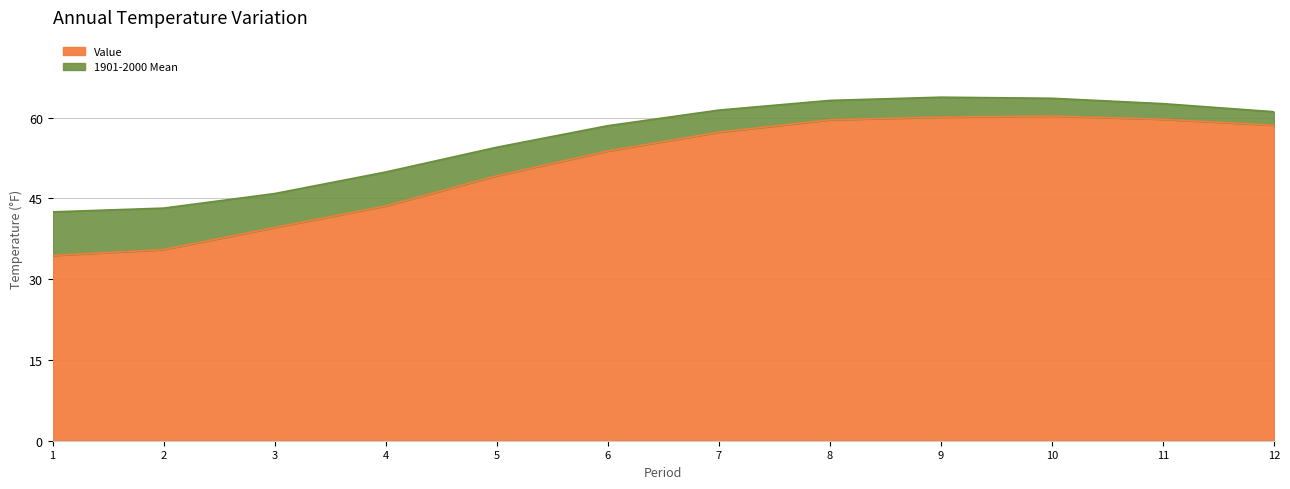

The value of Value at 8 is 59.6. True or false?

True